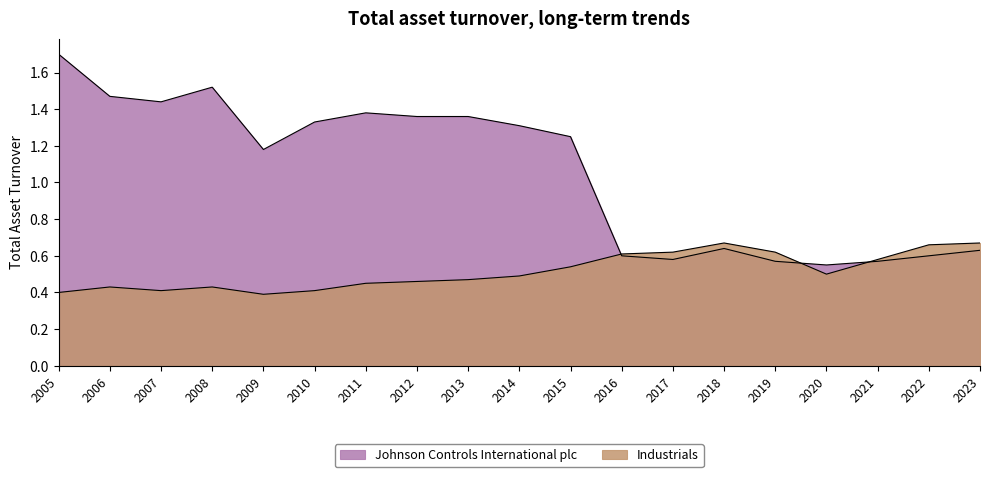

Is it true that Johnson Controls International plc equals 1.4 at 2011?

True